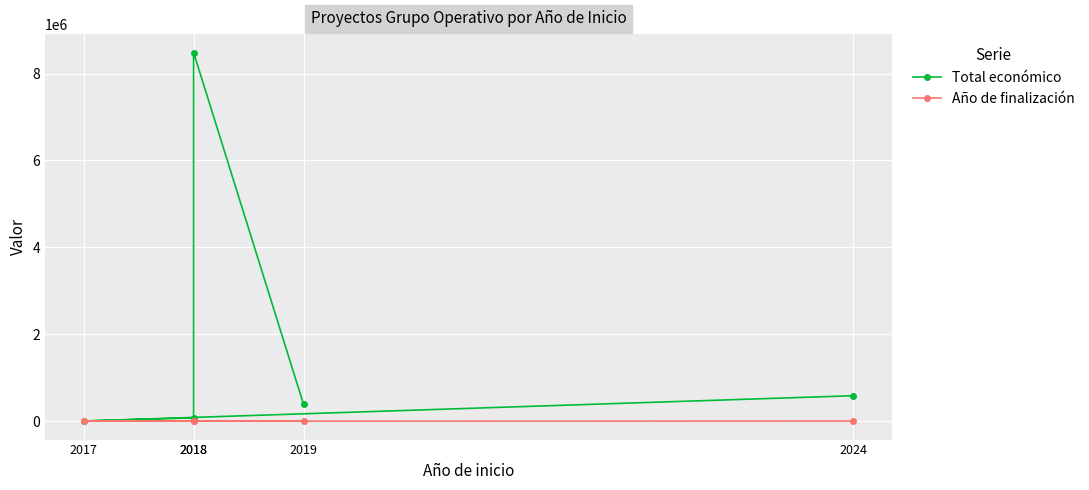

In Total económico, how many points are lower than both neighbors (excluding endpoints)?

1